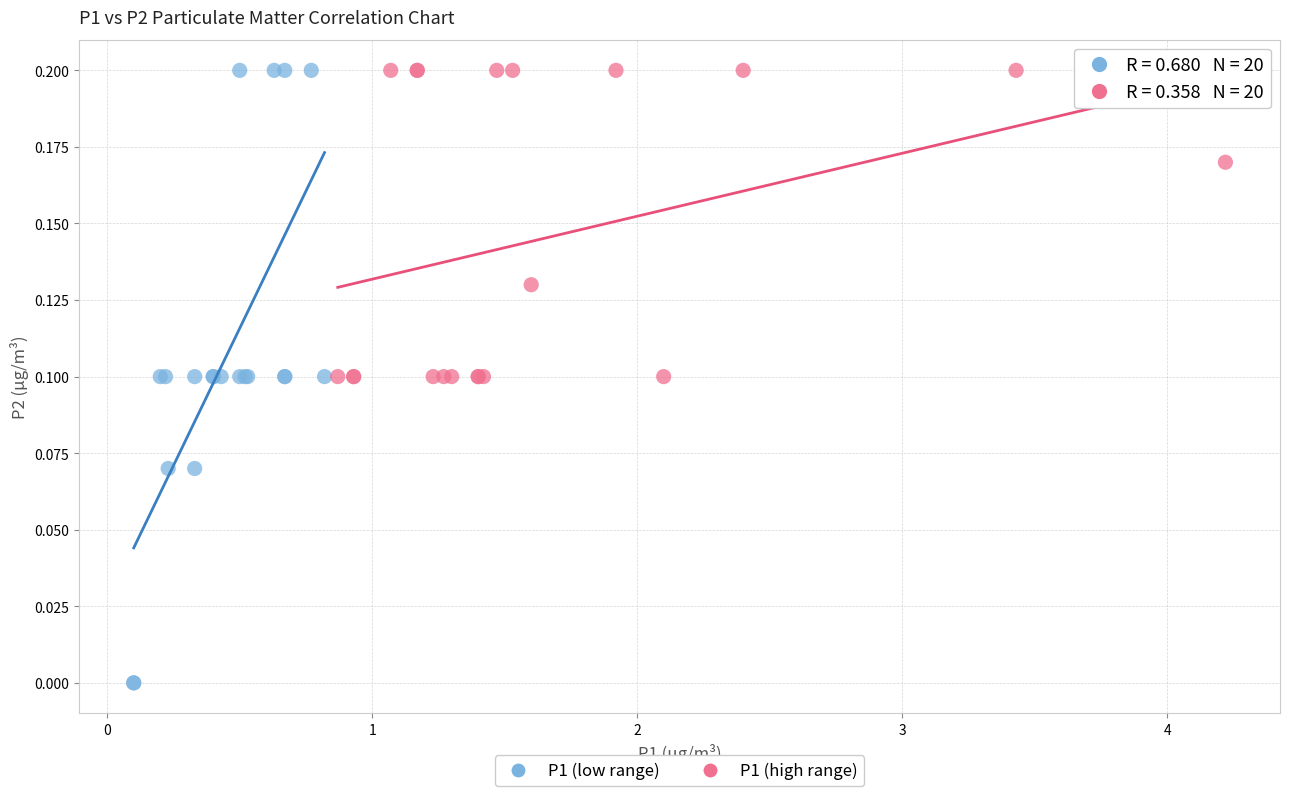

Which series has the widest spread of Y values?

P1 (low range)